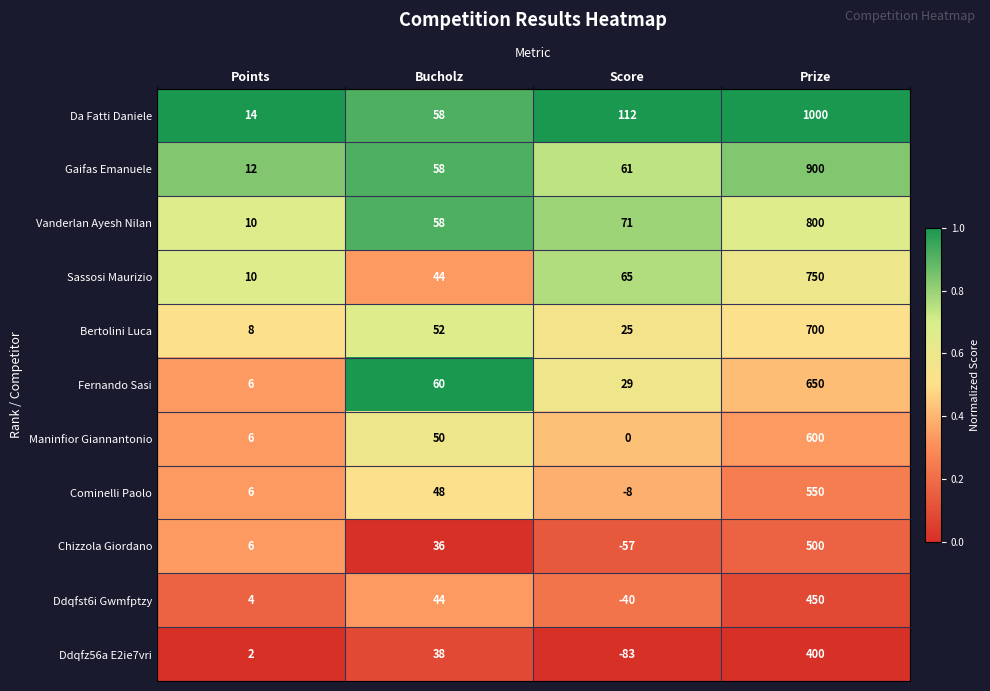

What is the difference between the Maninfior Giannantonio values at Bucholz and Prize?

550